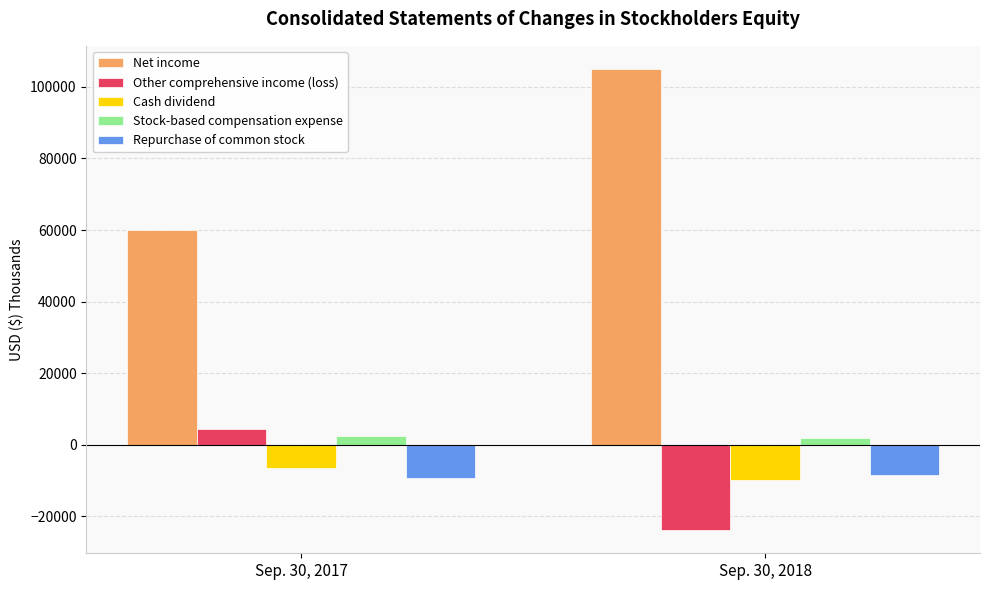

Read the Cash dividend value at Sep. 30, 2018.

-9797